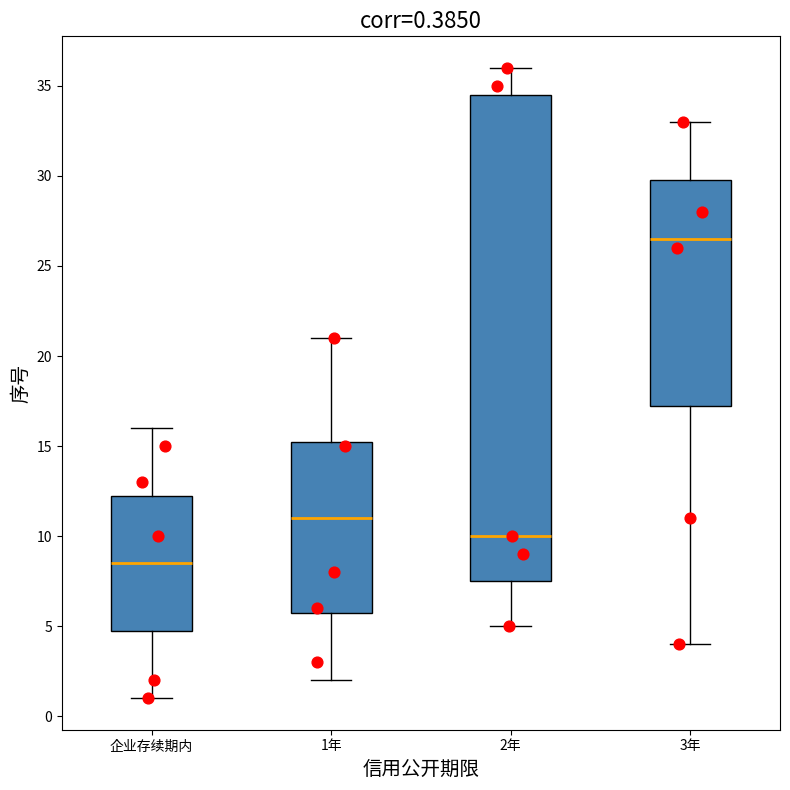

Which box is the tallest, from its lower edge to its upper edge?

2年